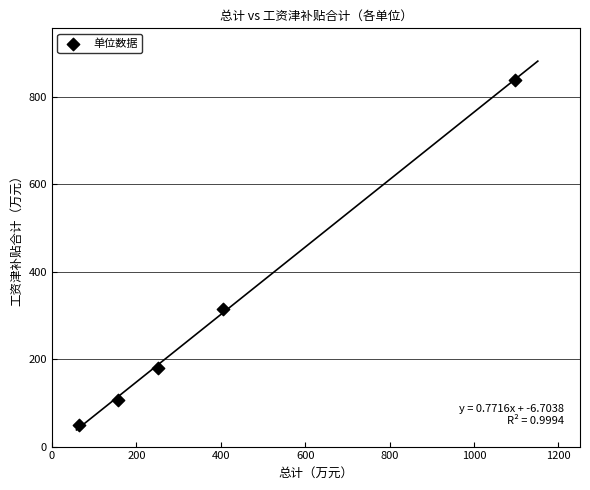

What Y value in the scatter plot is closest to 444?

314.3